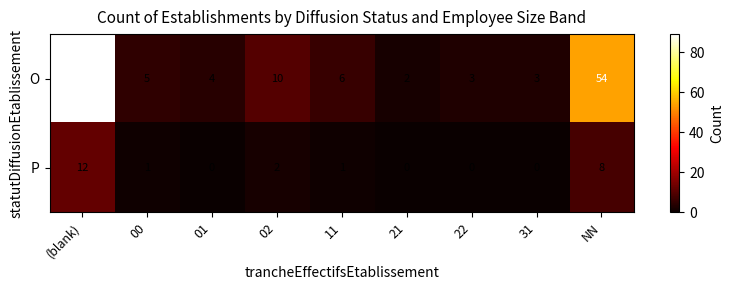

At which category is the sum across all series the highest?

(blank)